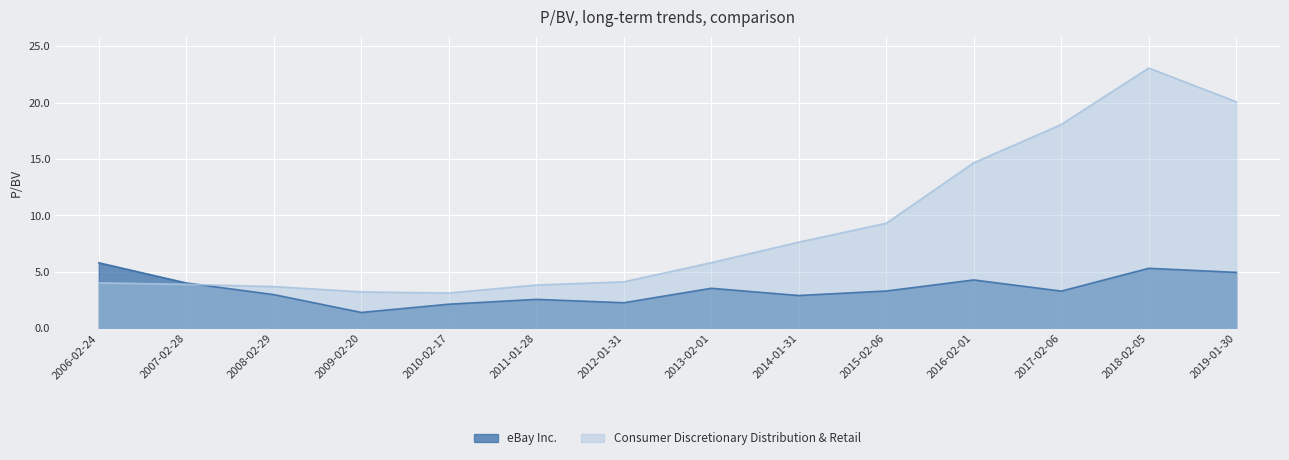

What is the difference between the eBay Inc. values at 2016-02-01 and 2015-02-06?

1.0